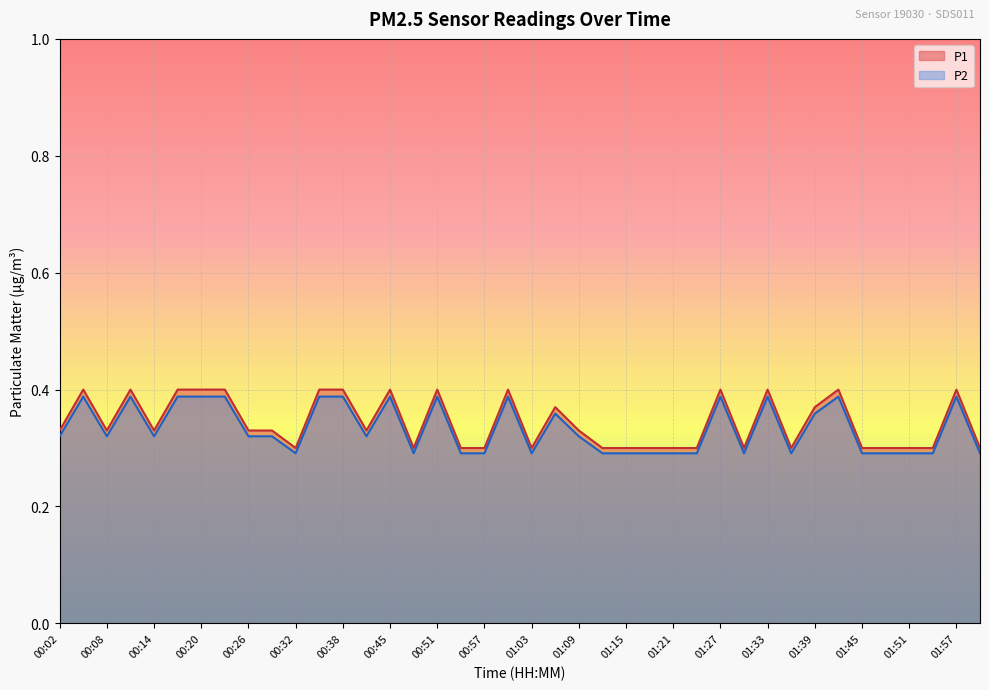

Where is the first local minimum for P1?

00:08